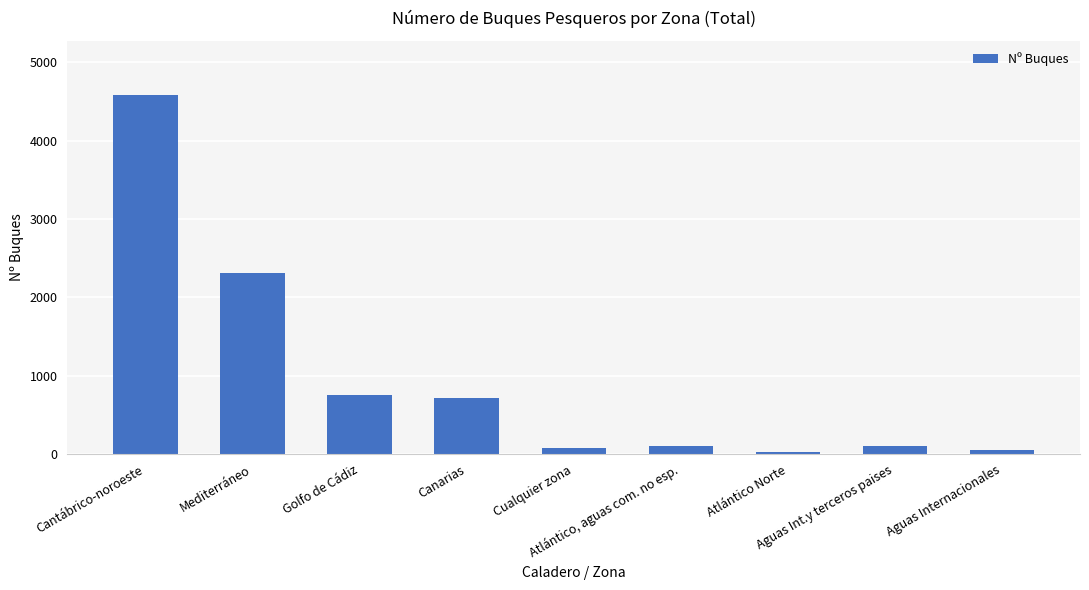

What is the maximum value shown in the chart?

4584